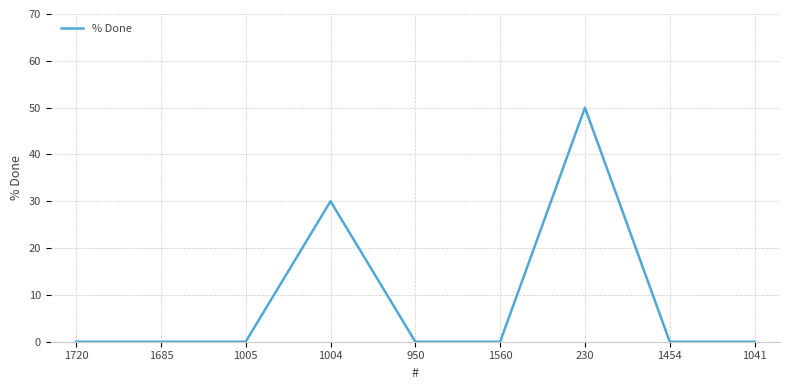

What is the maximum value shown in the chart?

50